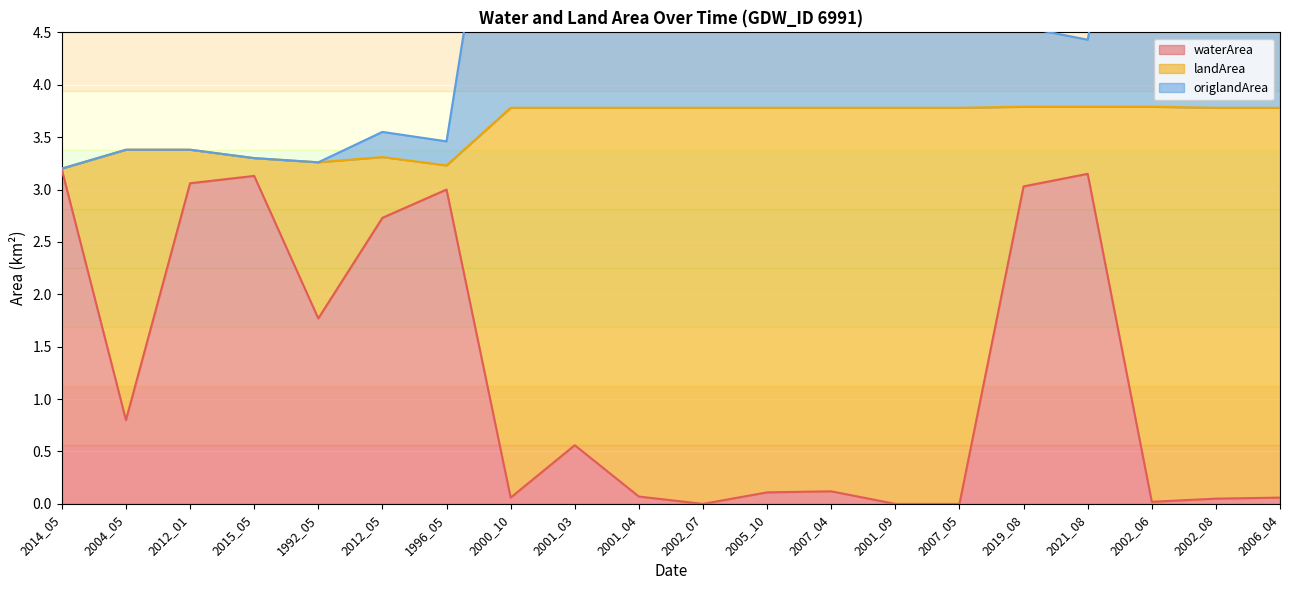

Which series has the largest range (max minus min)?

origlandArea